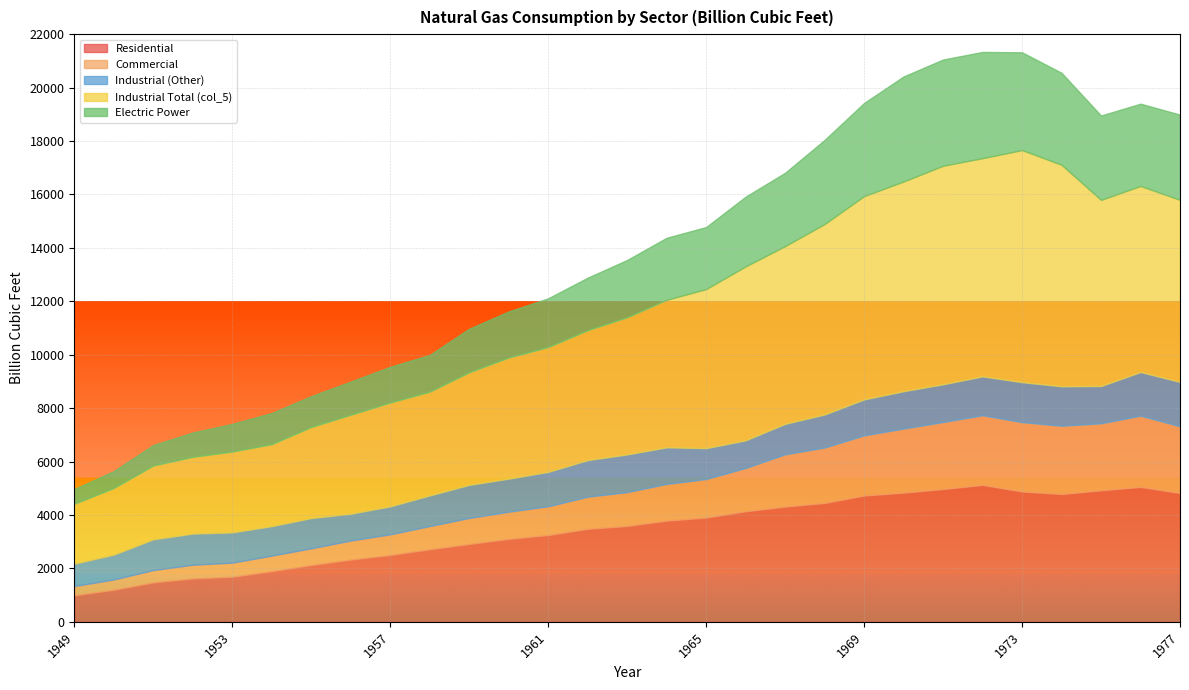

What is the value of the Electric Power point at the 27th from the left?

3157.7